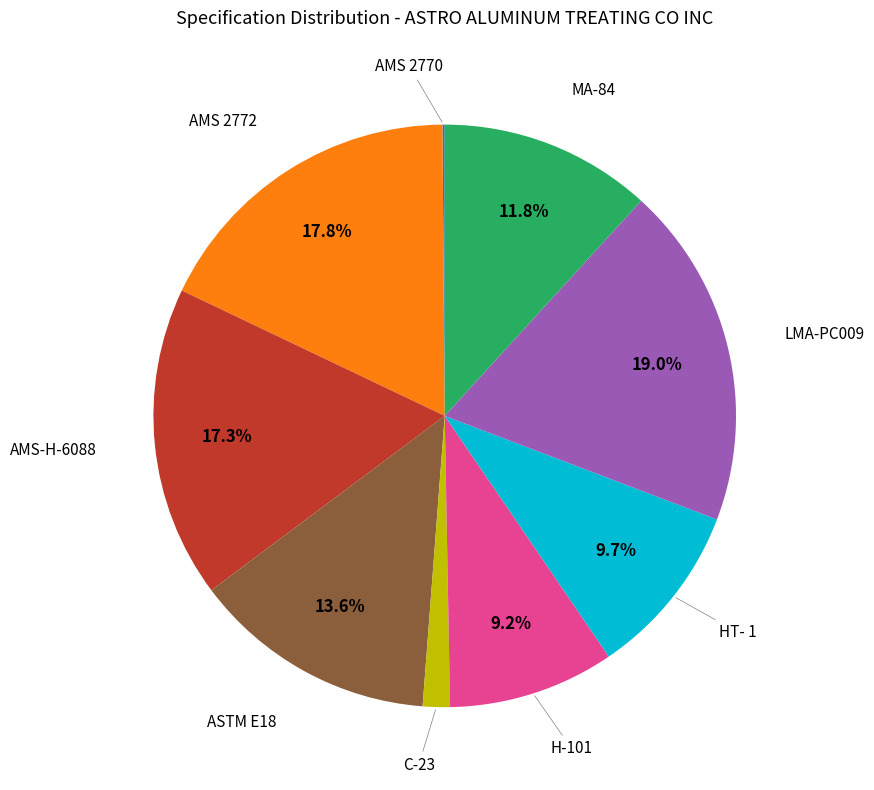

Is there a majority slice in this chart?

No